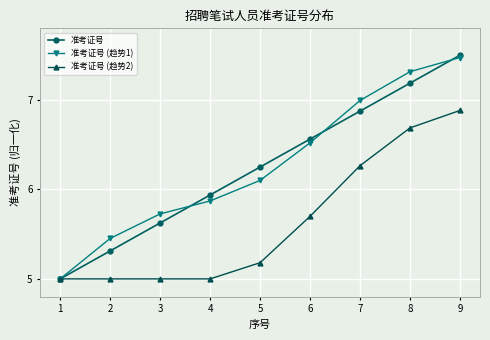

What is the sum of the 准考证号 values at 9 and 4?

13.4